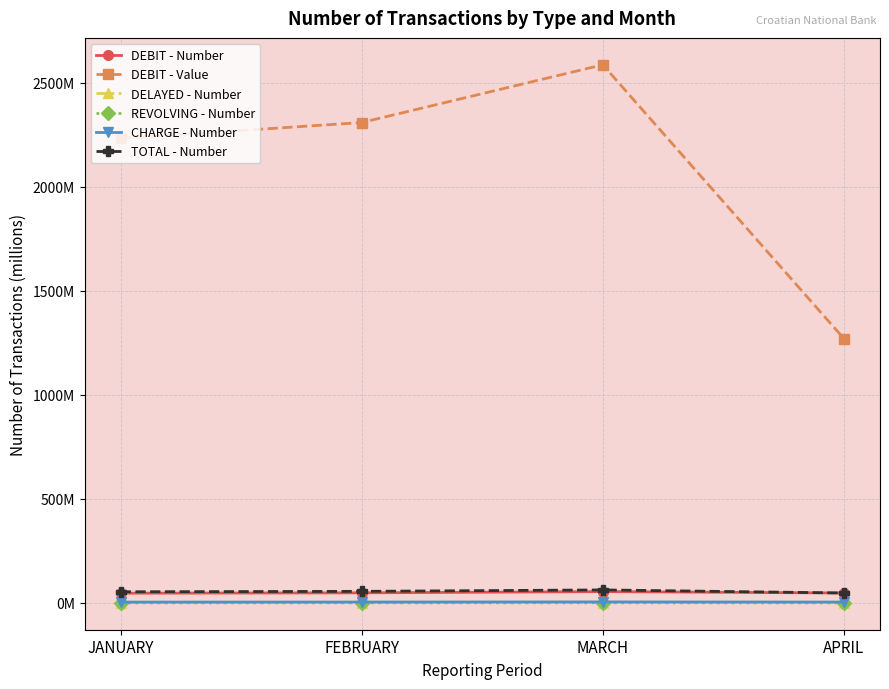

At which label does DEBIT - Number reach its peak?

MARCH